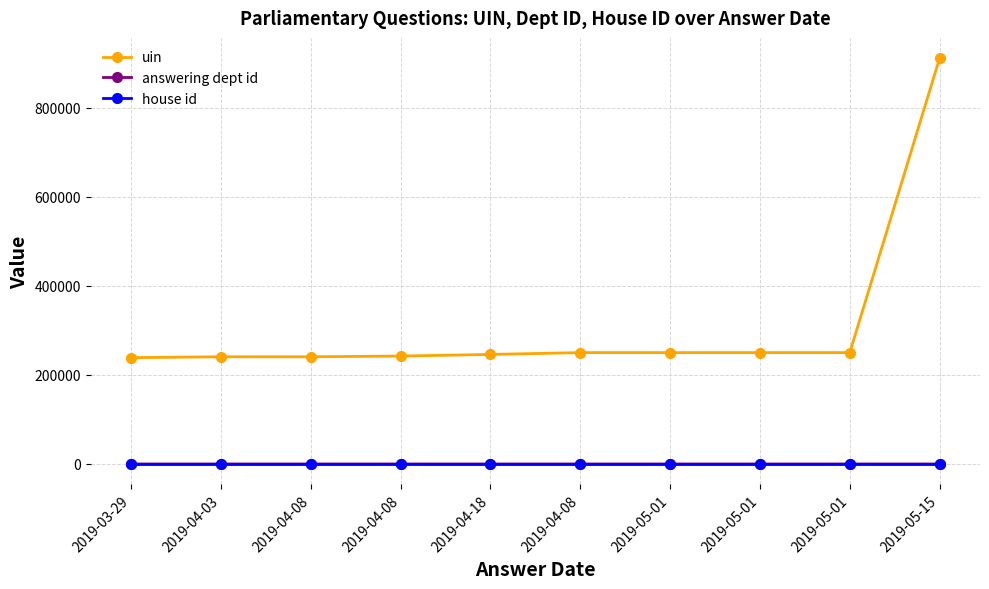

What is the difference between the uin values at 2019-05-01 and 2019-05-01?

2